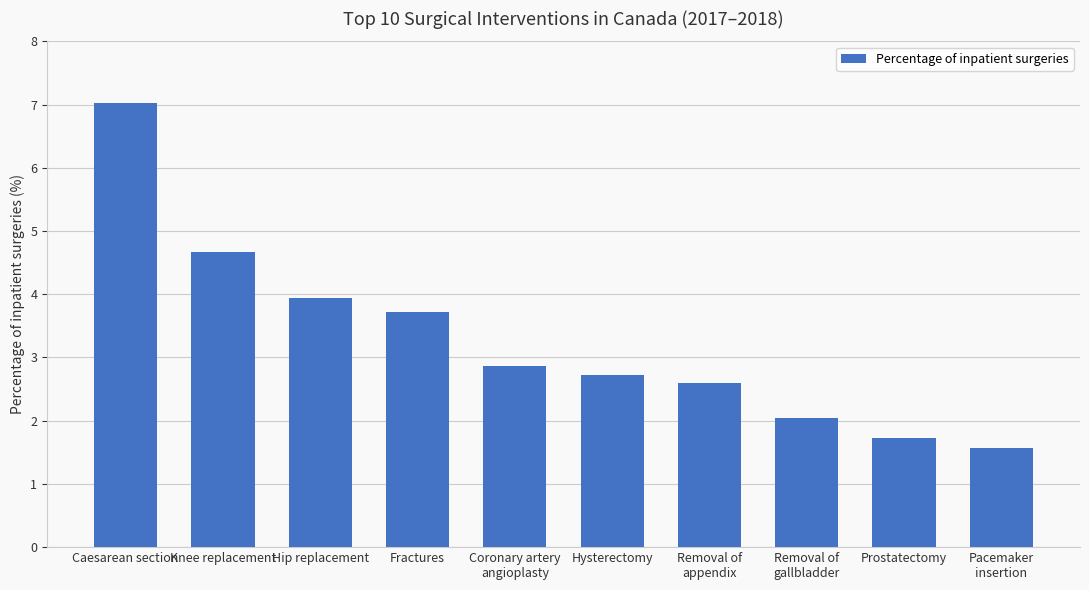

What position from the right is Prostatectomy?

2